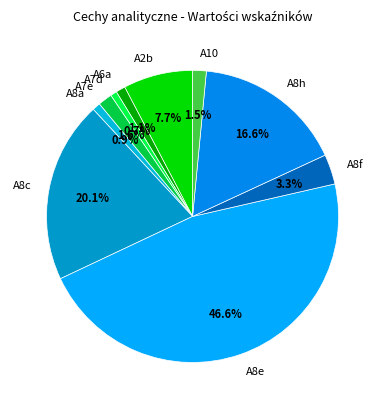

How many segments does this pie chart have?

10